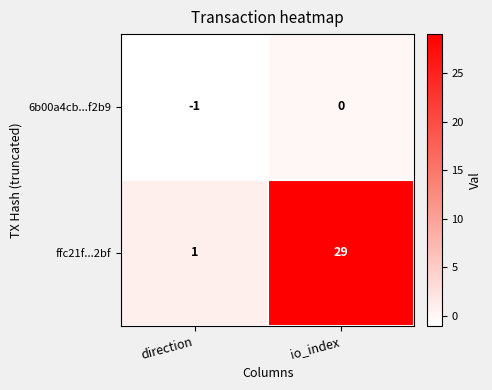

At which category is the sum across all series the highest?

io_index